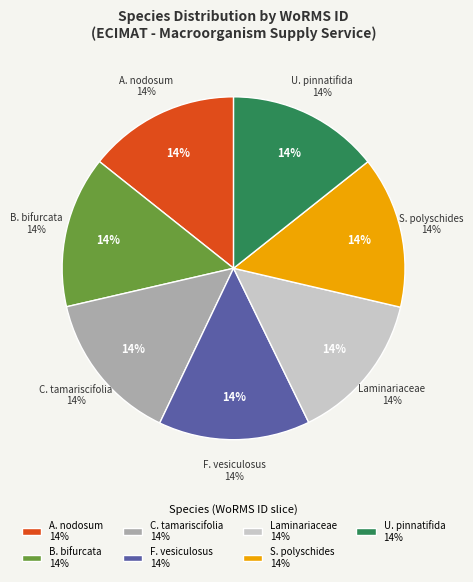

Is the sum of Laminariaceae and Saccorhiza polyschides greater than half?

No